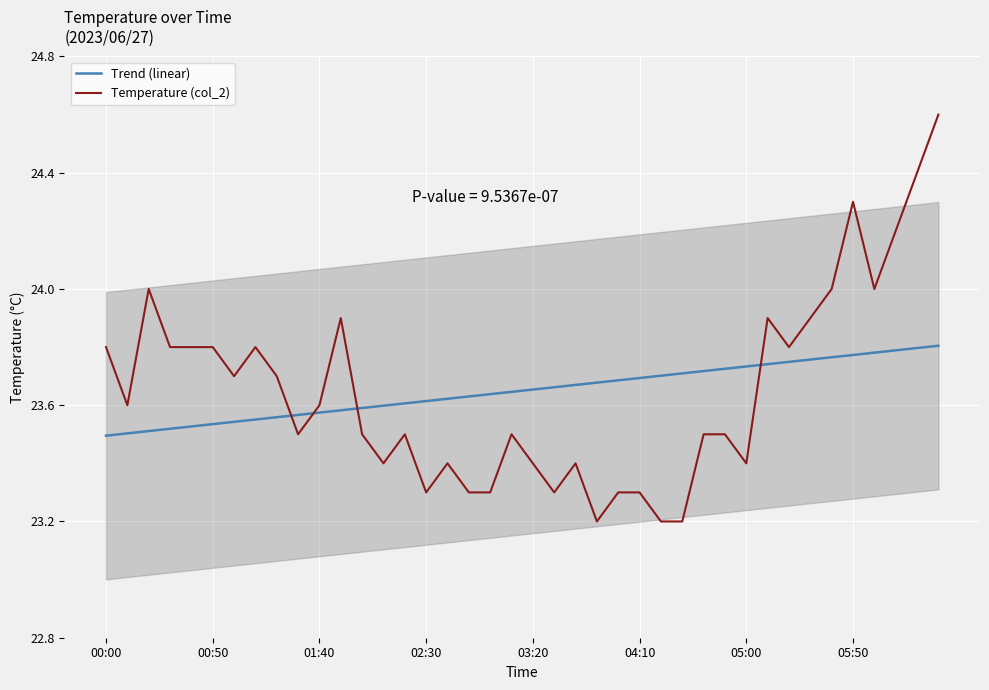

At which category is the sum across all series the highest?

39